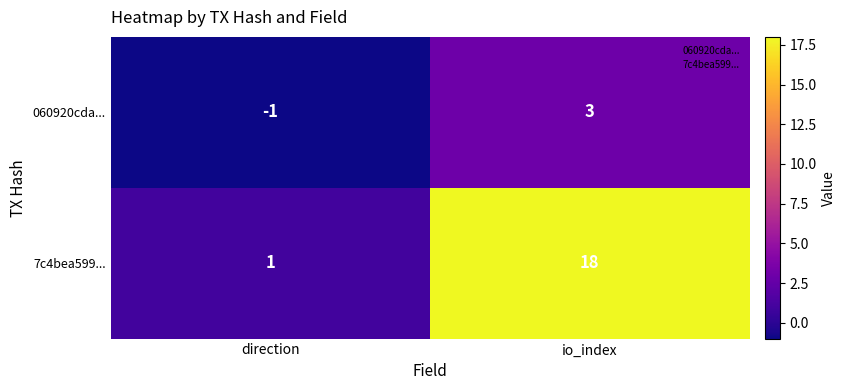

What is the average value of the 7c4bea599... series?

10